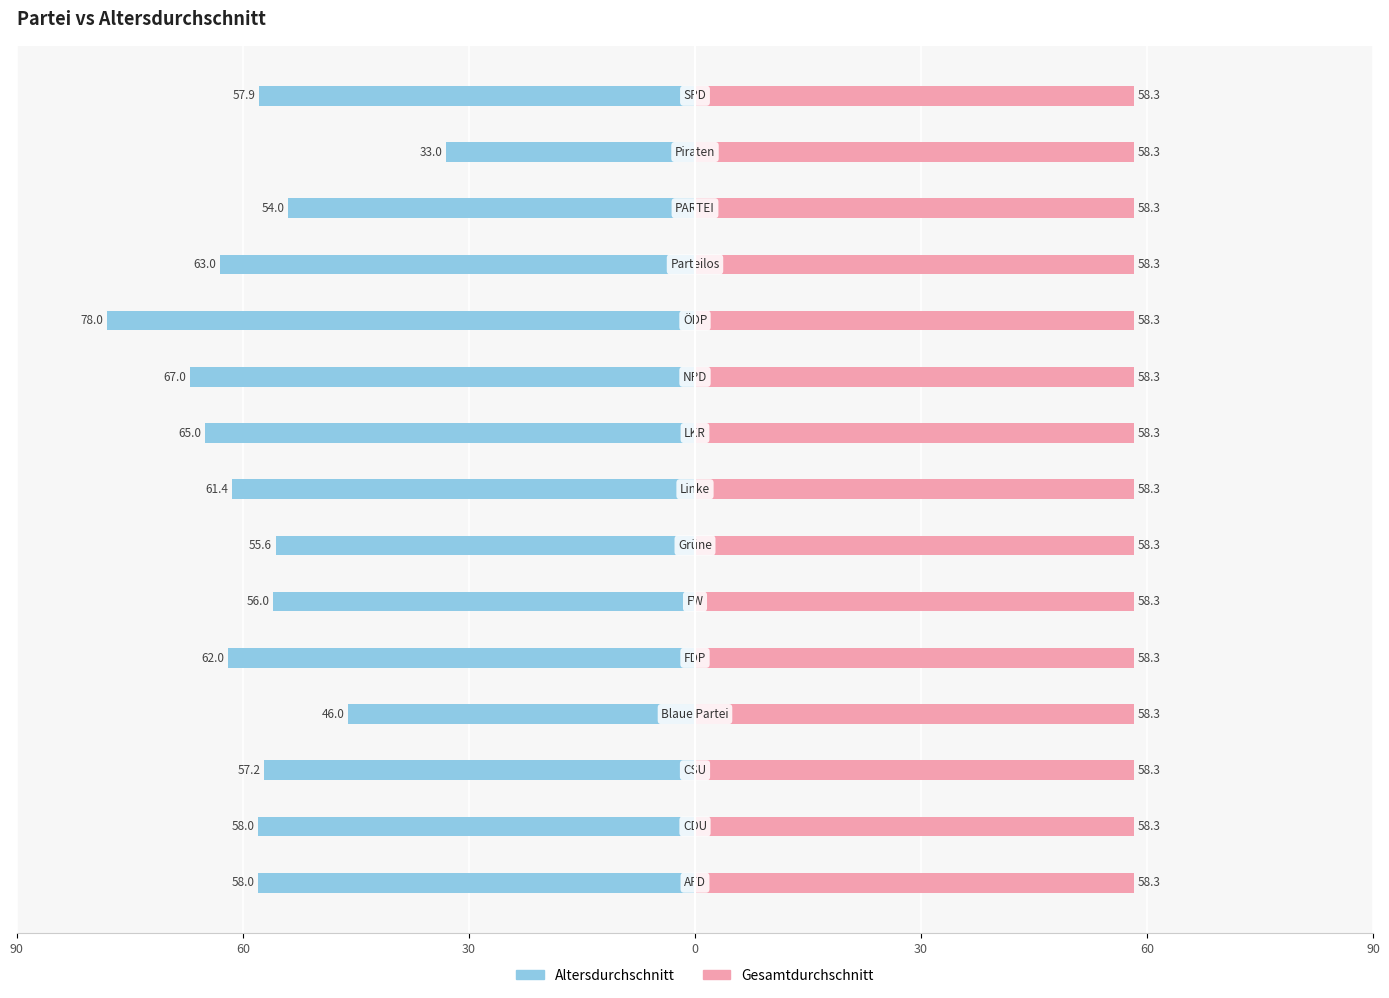

Between 30 and 60, which is larger?

60